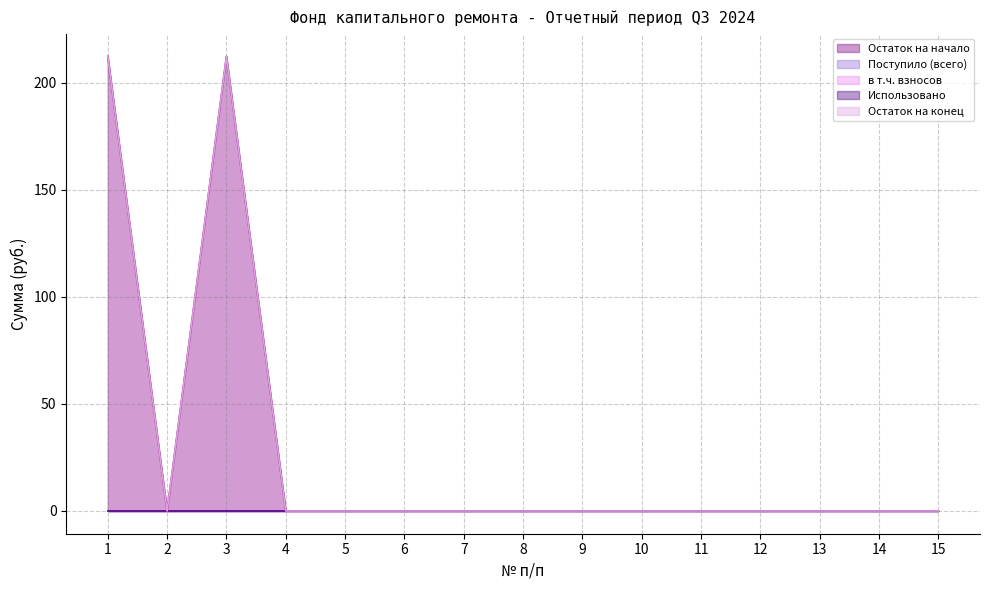

Which series changed the most between 3 and 14?

Остаток на начало